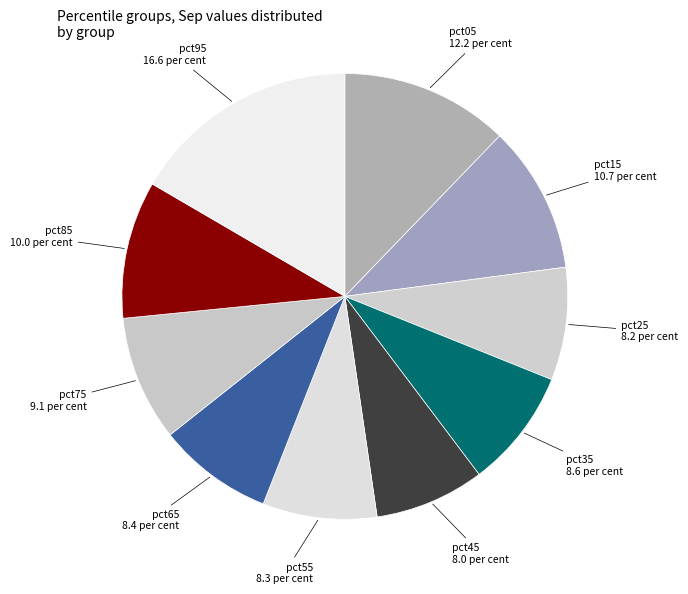

Which category has the biggest portion of the pie?

pct95